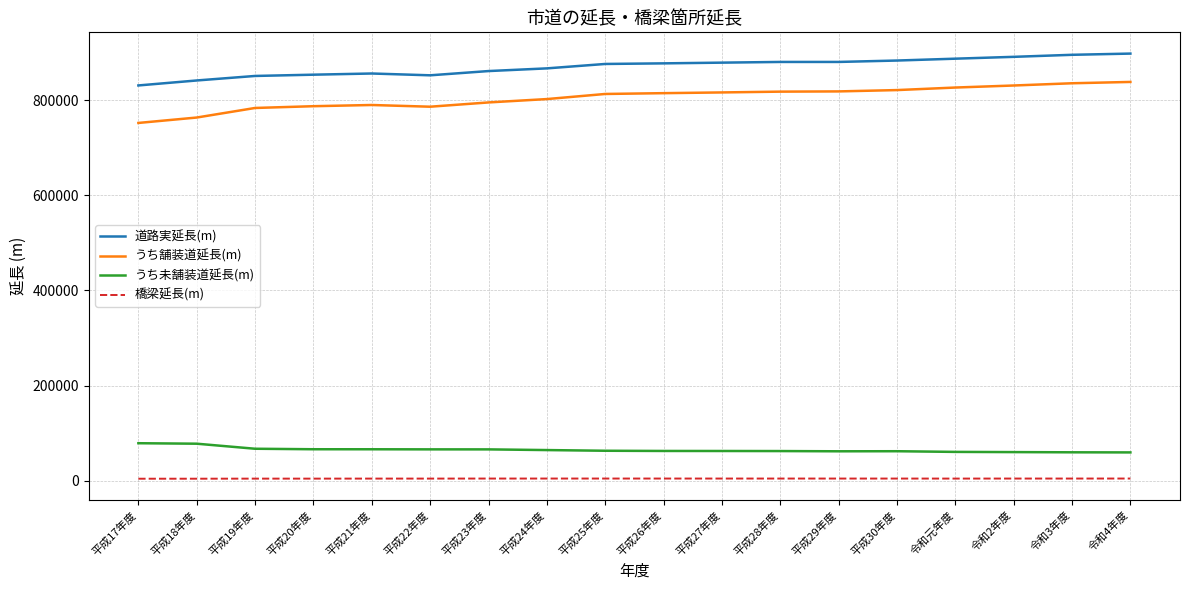

How many lines are shown in the chart?

4